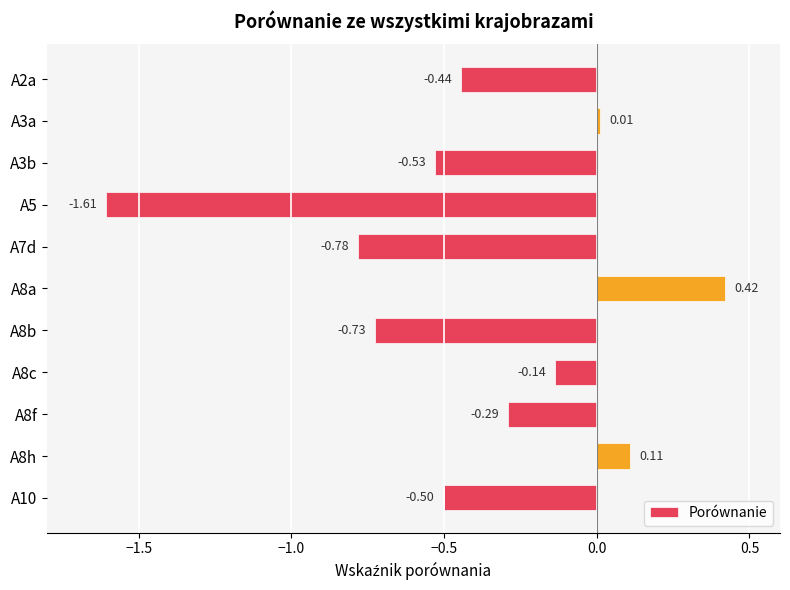

Rank the categories by value from highest to lowest.

A8a, A8h, A3a, A8c, A8f, A2a, A10, A3b, A8b, A7d, A5